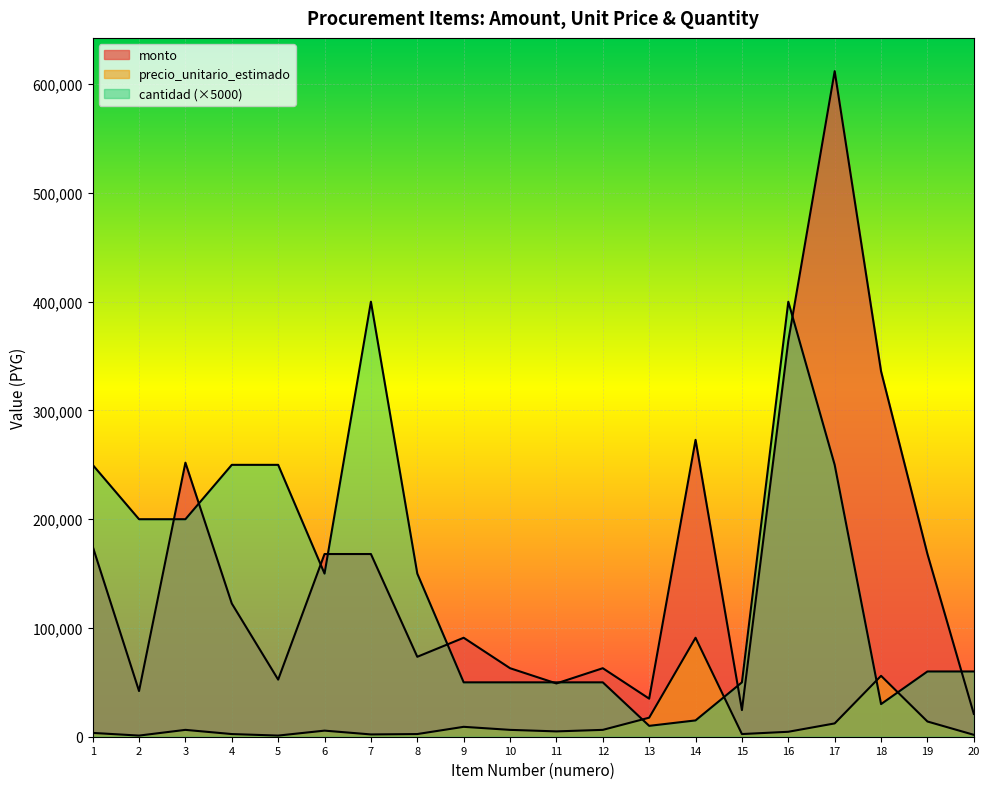

Between 3 and 11, which is larger?

3